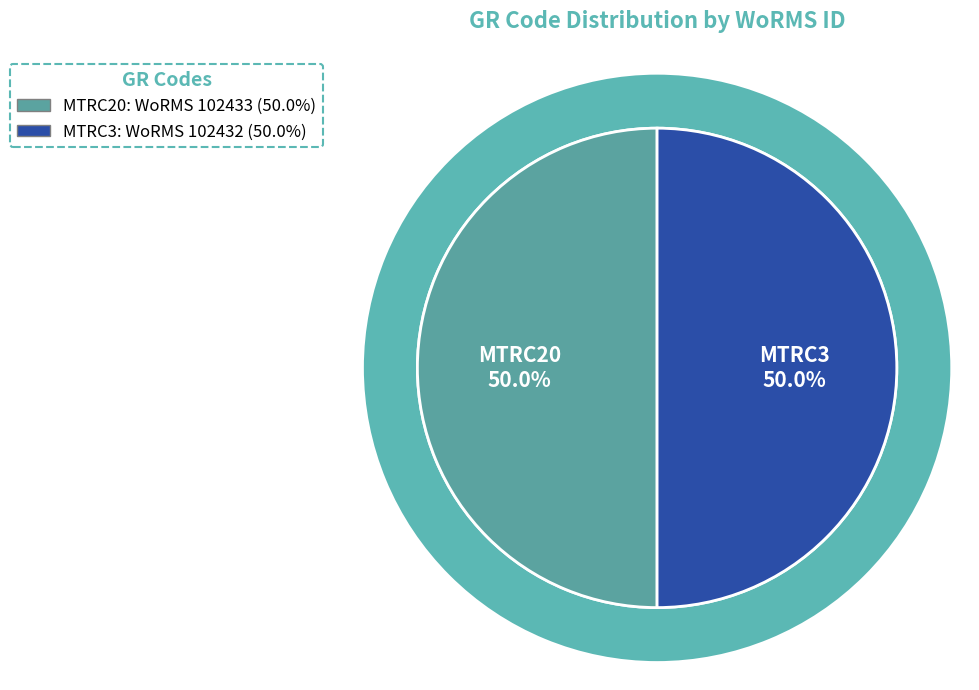

Does MTRC20 represent more than half of the total?

Yes